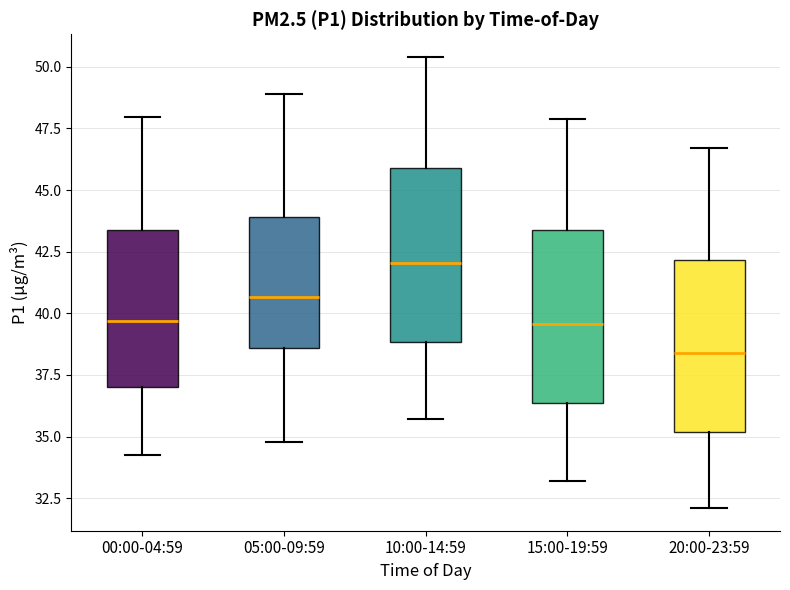

Where does the median line of the box for 10:00-14:59 sit on the y-axis? The values are not printed on the chart, so give them approximately, as read against the axis.

42.0